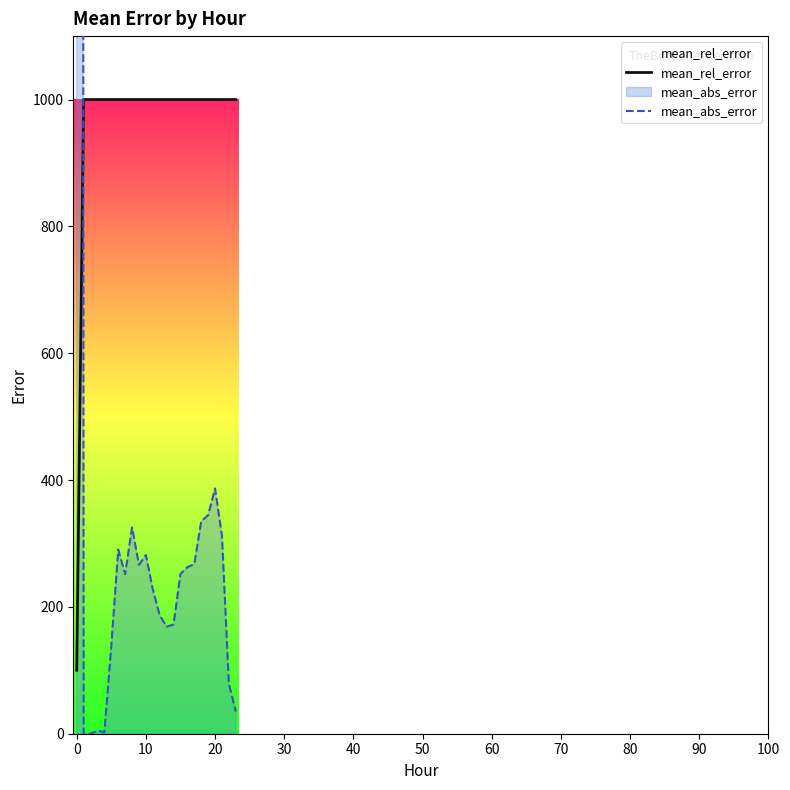

Reading left to right, extract all data points from this chart.

mean_rel_error: 100.0	1000.0	1000.0	1000.0	1000.0	1000.0	1000.0	1000.0	1000.0	1000.0	1000.0	1000.0	1000.0	1000.0	1000.0	1000.0	1000.0	1000.0	1000.0	1000.0	1000.0	1000.0	1000.0	1000.0
mean_abs_error: 20911.6	0.0	0.0	4.8	2.4	138.6	290.4	251.8	325.3	266.3	281.9	227.7	186.7	168.7	172.3	251.8	262.7	267.5	334.9	344.6	386.7	312.0	78.3	34.9